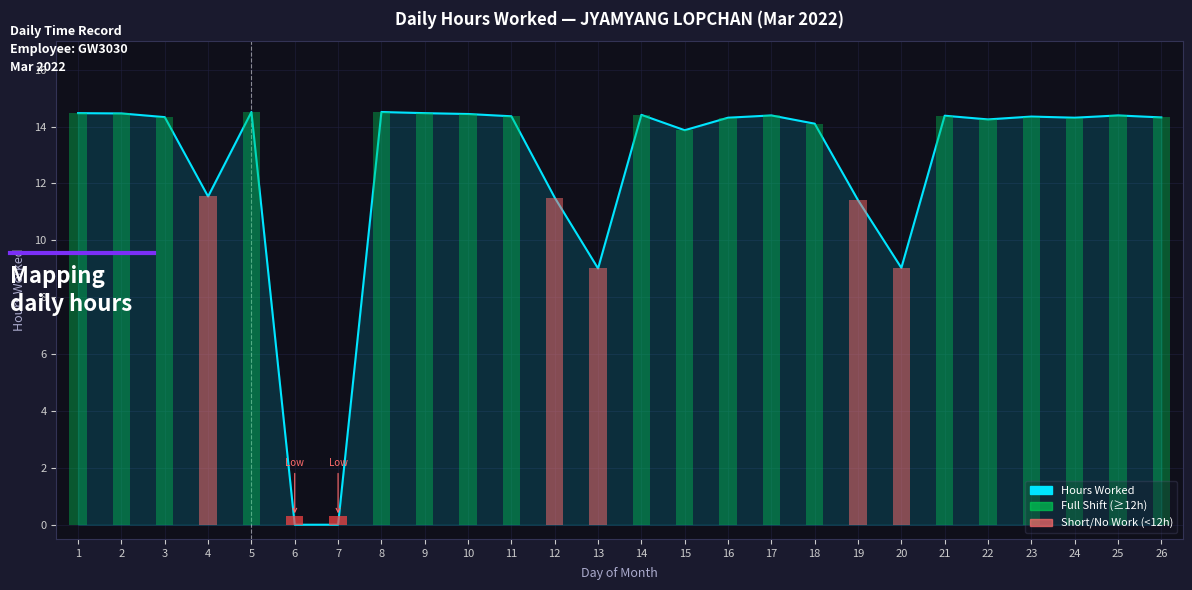

What is the approximate value at 10?

14.4